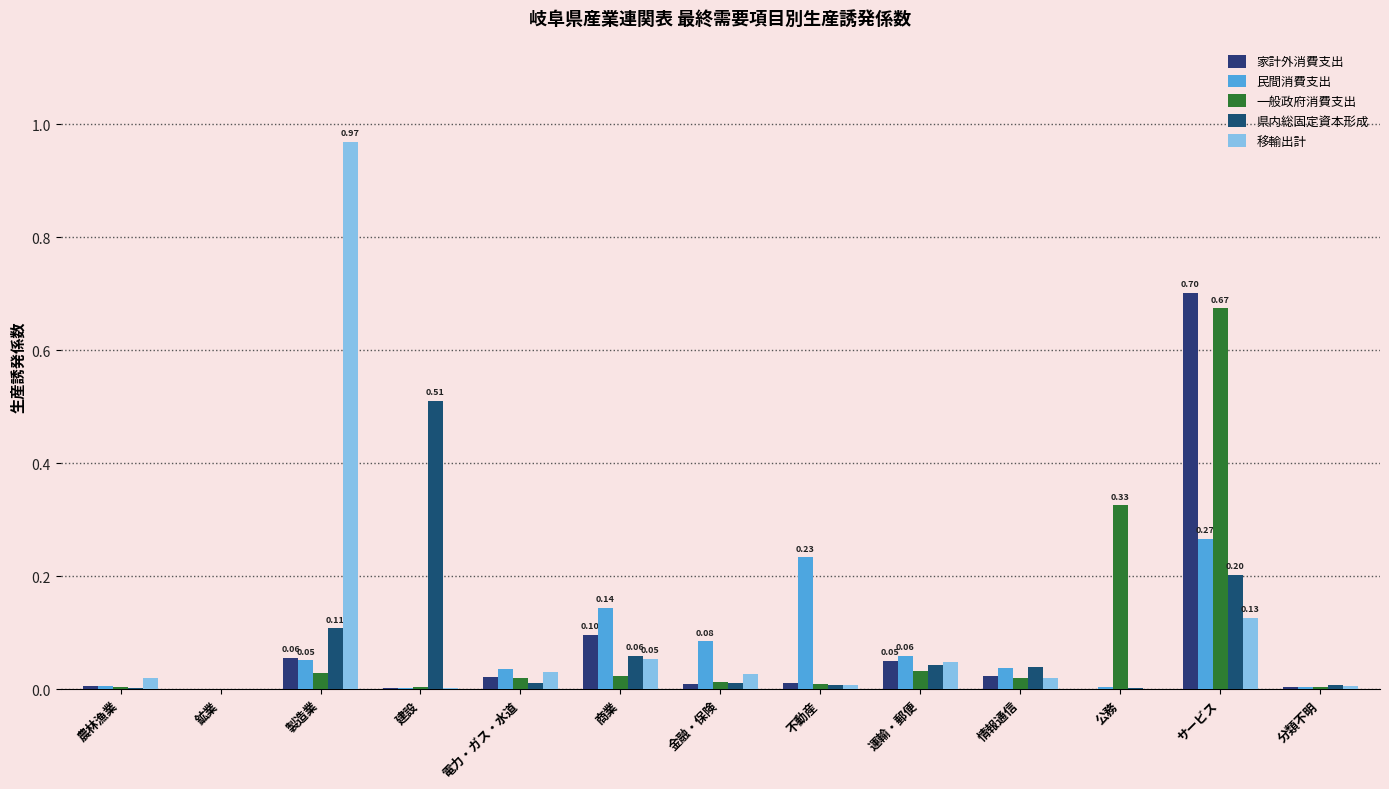

Between 建設 and 情報通信, which series saw the biggest shift?

県内総固定資本形成